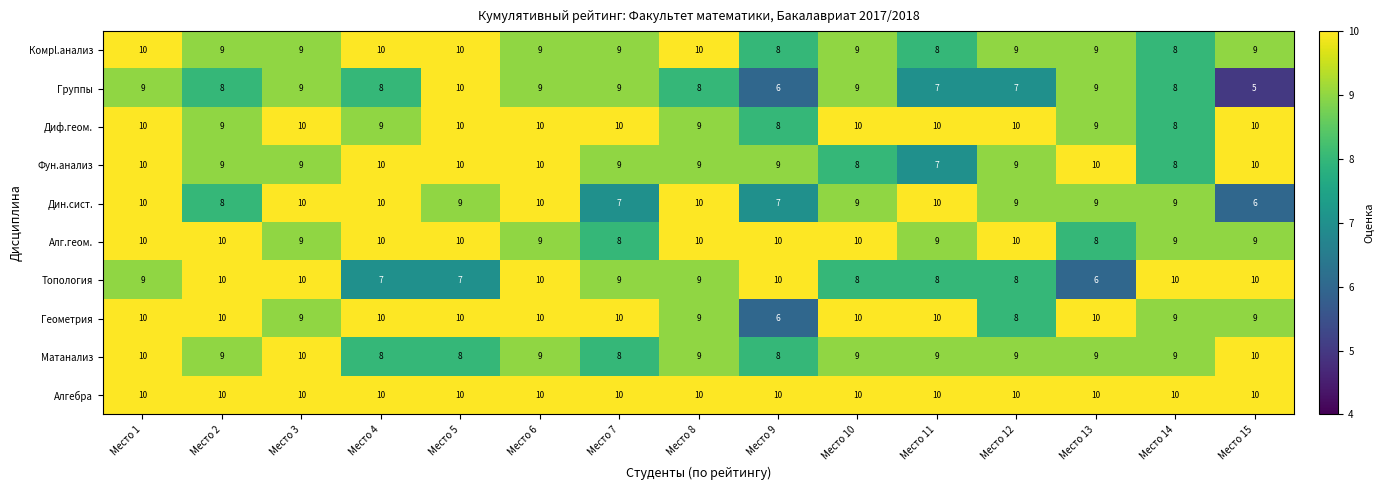

What value does the Алг.геом. series have at Место 13?

8